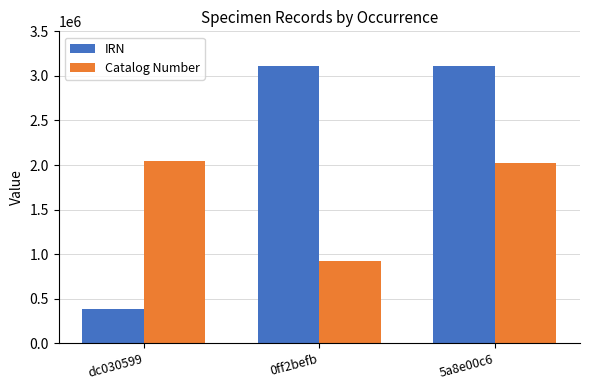

Which series changed the most between dc030599 and 0ff2befb?

IRN